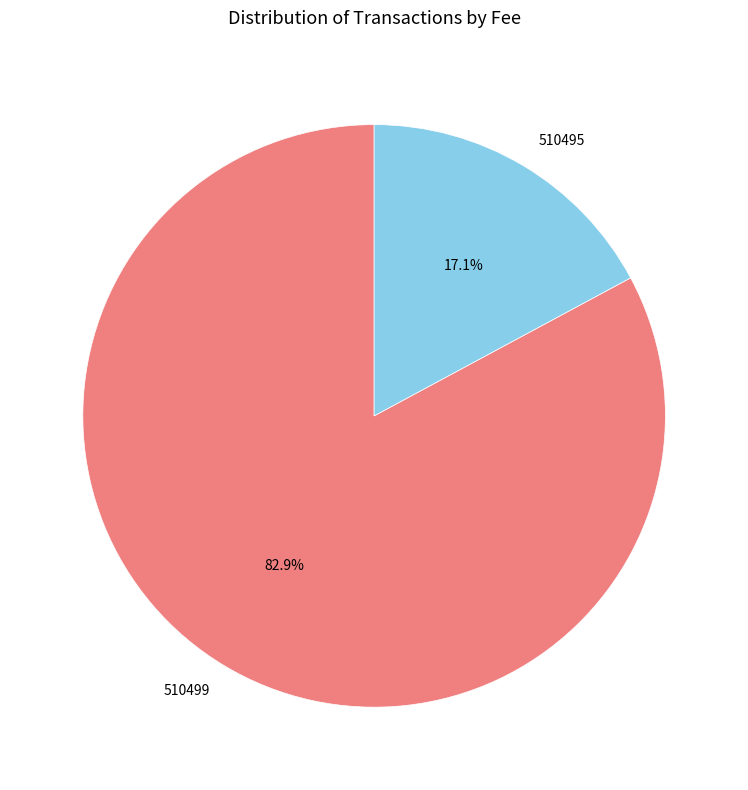

Which slice is the largest?

510499